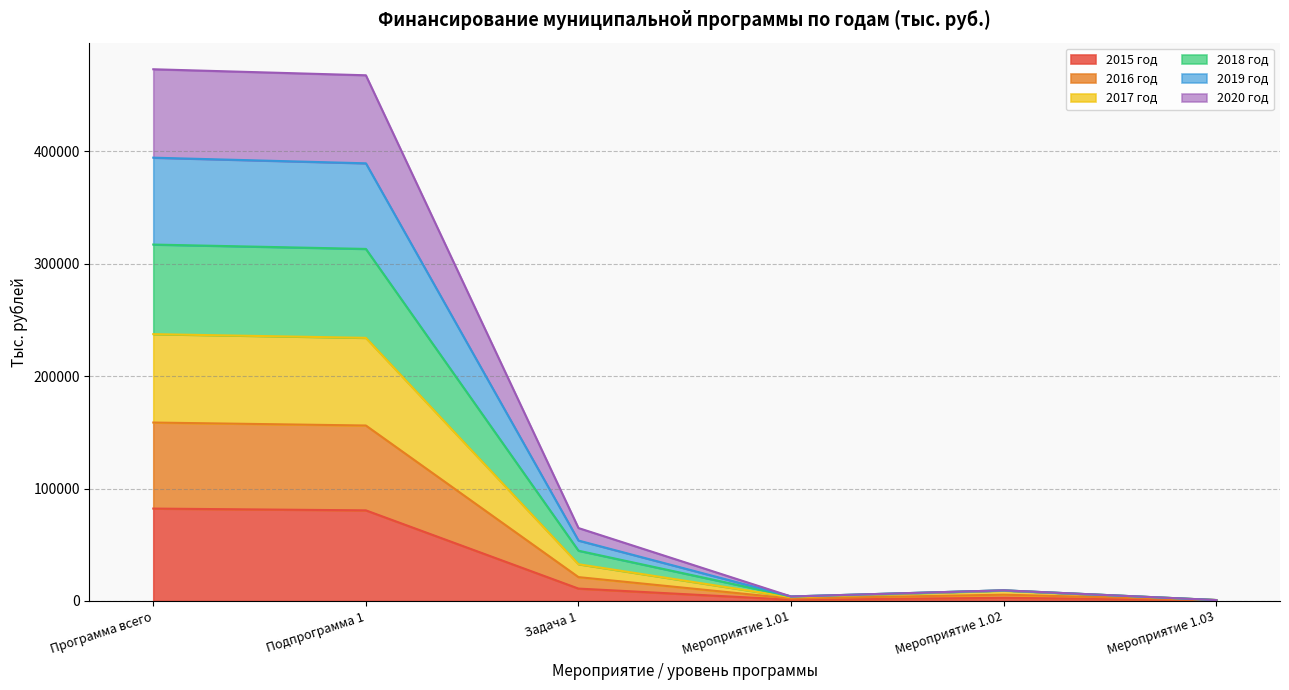

What is the total value across all series at Программа всего?

473039.1